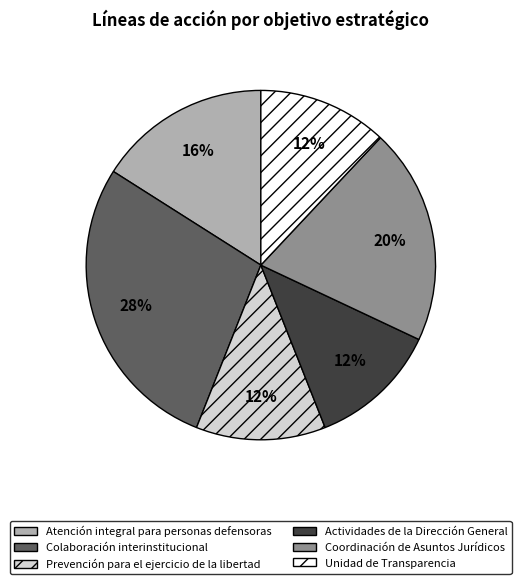

True or false: Colaboración interinstitucional accounts for 28% of the total.

True